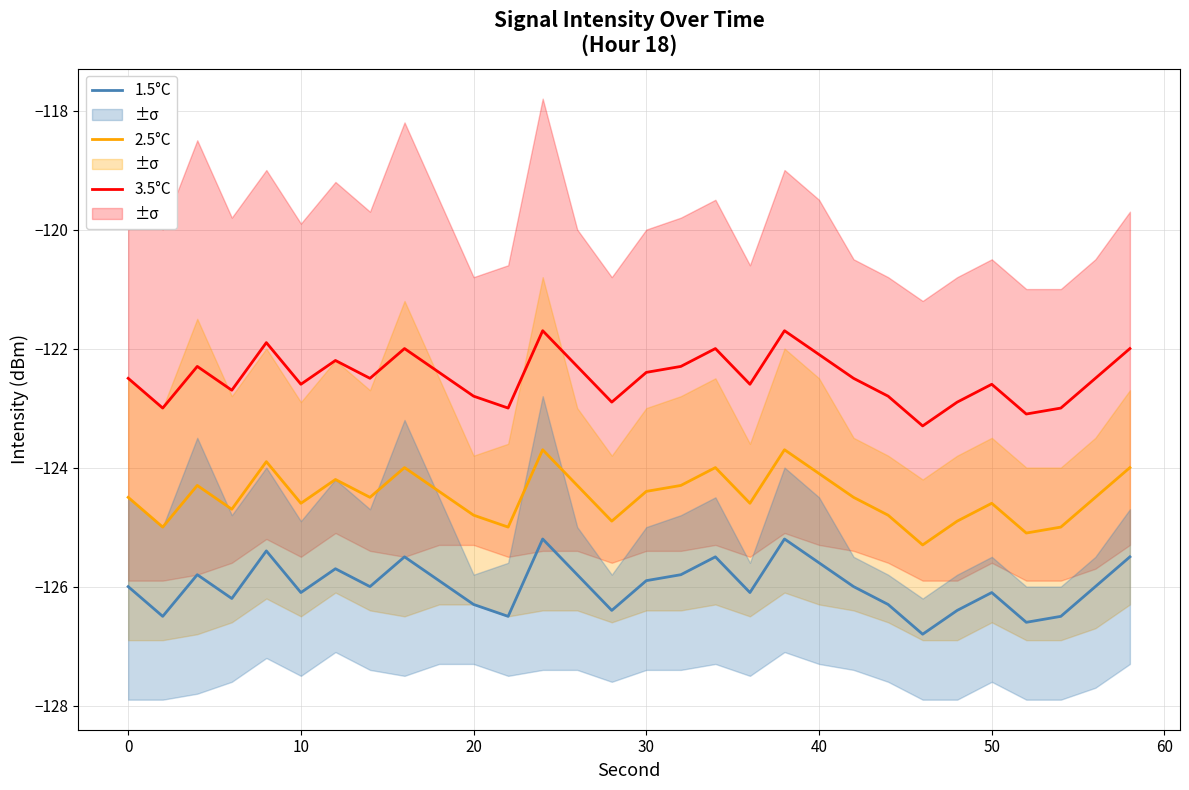

What is the average value of the 2.5°C series?

-124.5